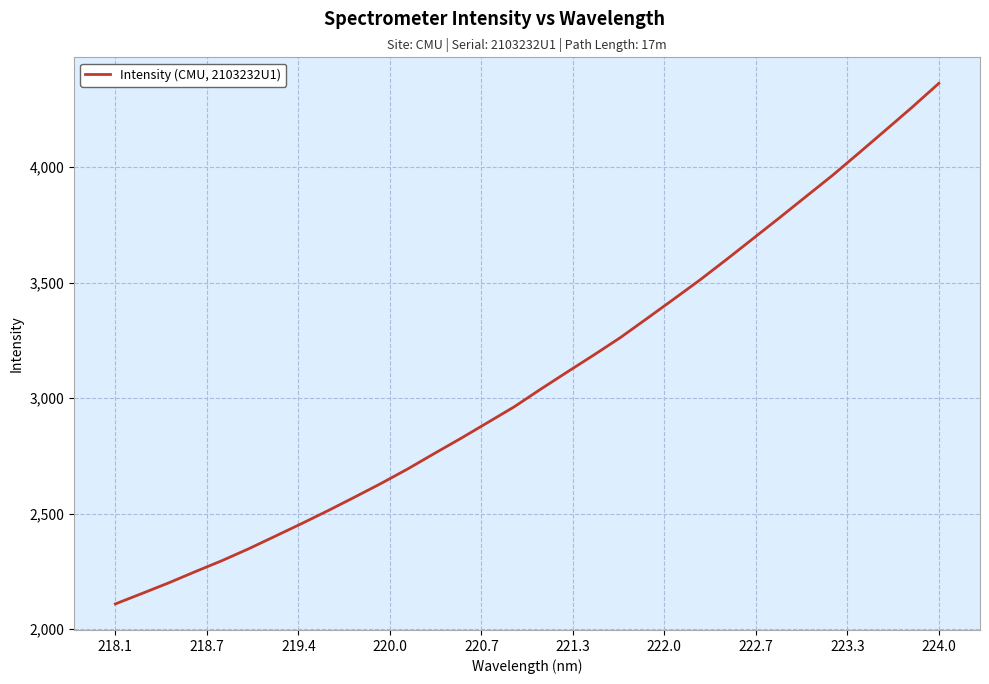

What is the difference between the maximum and minimum values?

2252.7